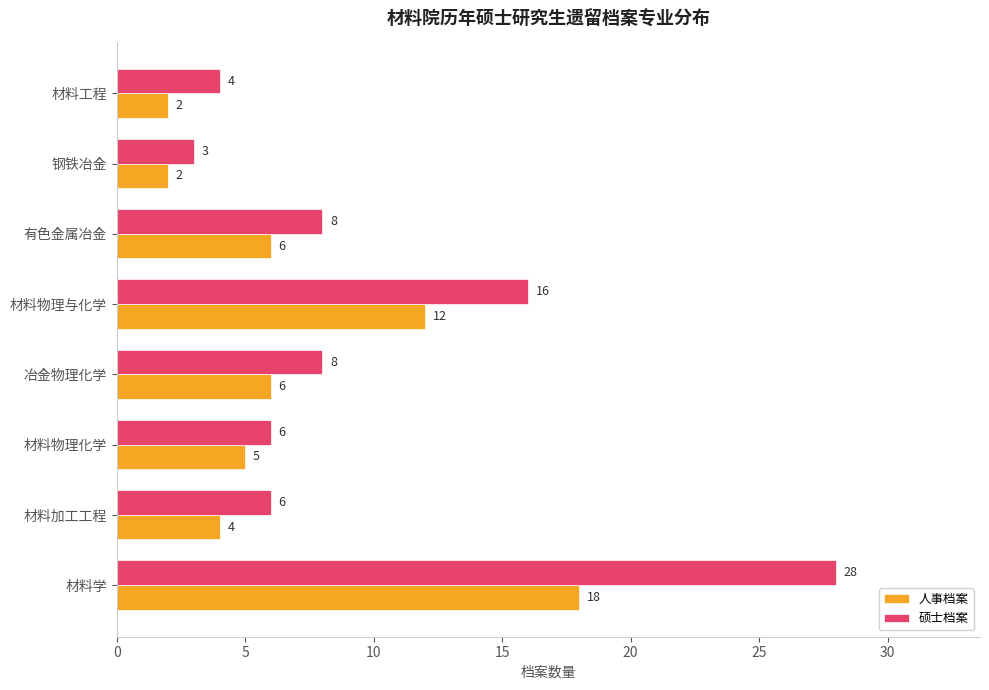

What are all the series names shown in the legend?

人事档案, 硕士档案